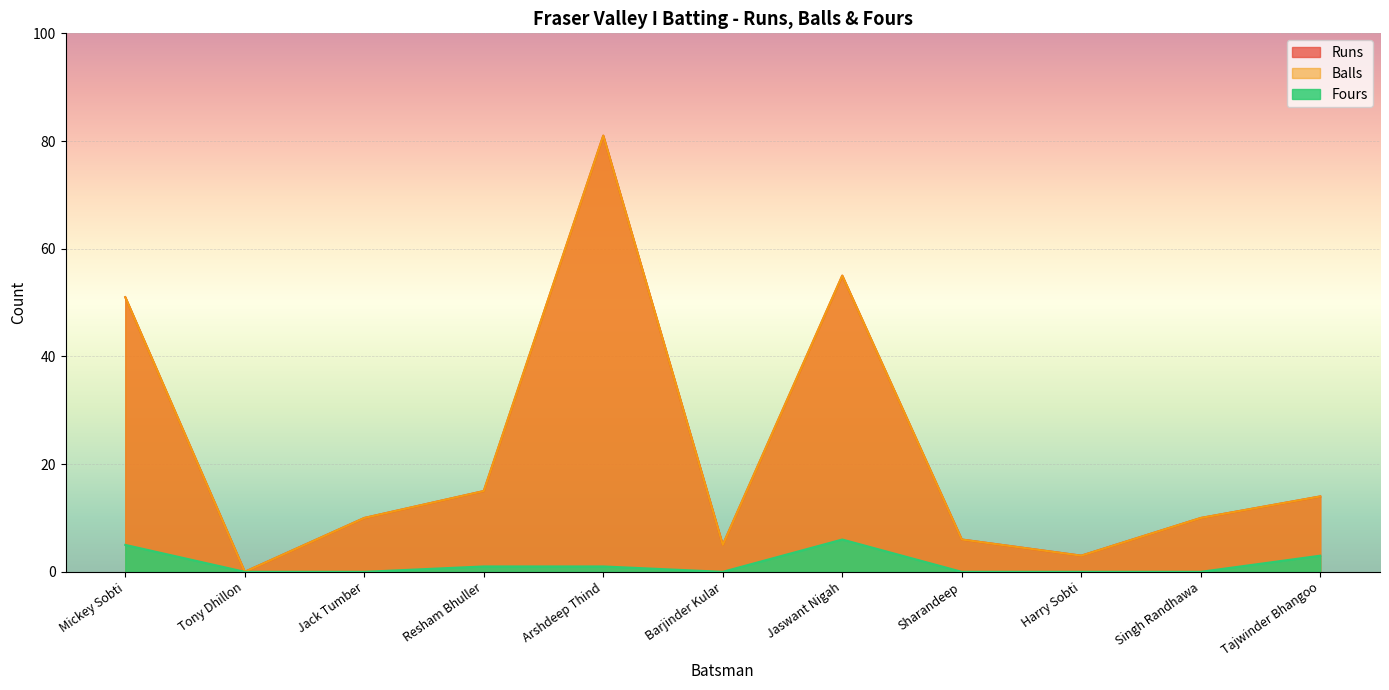

Rank the categories by Fours value from lowest to highest.

Tony Dhillon, Jack Tumber, Barjinder Kular, Sharandeep, Harry Sobti, Singh Randhawa, Resham Bhuller, Arshdeep Thind, Tajwinder Bhangoo, Mickey Sobti, Jaswant Nigah